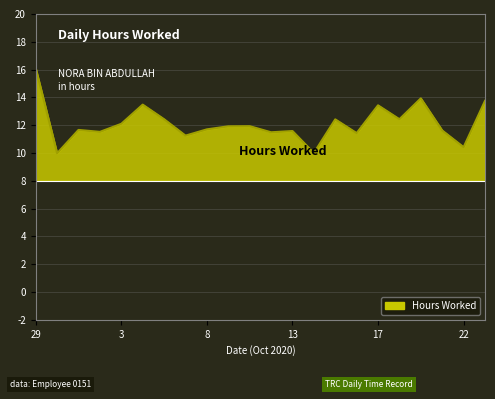

What is the maximum value shown in the chart?

16.1